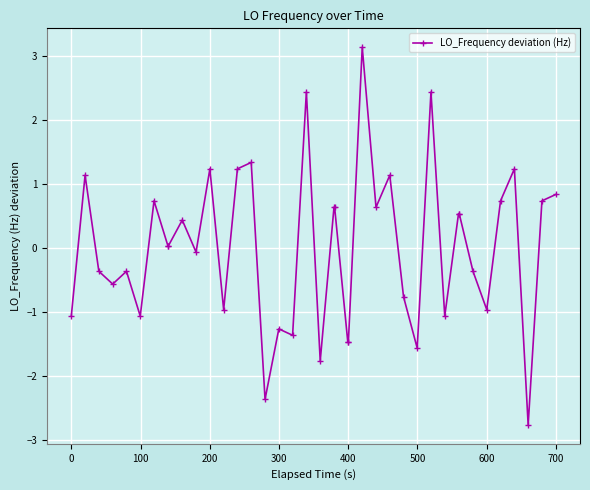

What is the difference between the maximum and minimum values?

5.9